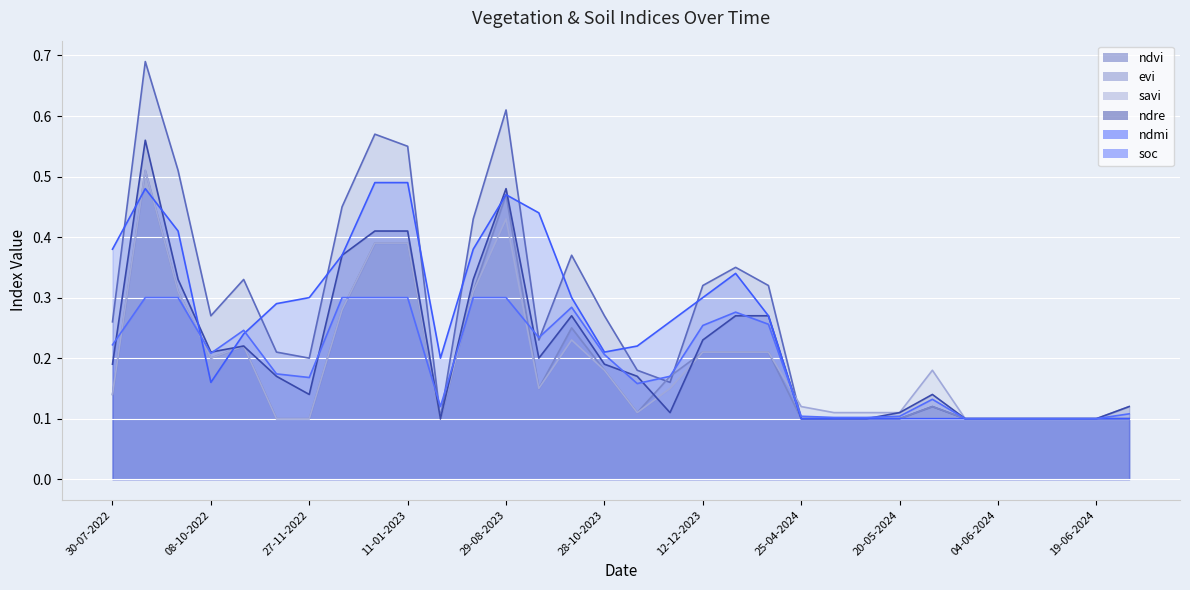

True or false: evi and ndre intersect in this chart.

True